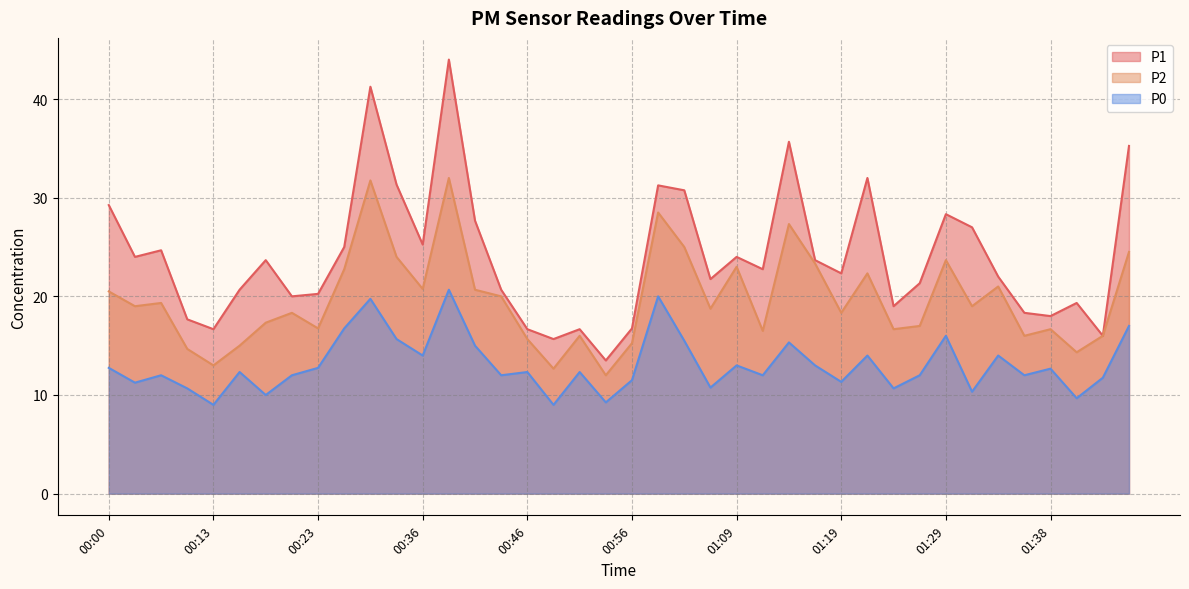

True or false: P1 and P0 cross at least once.

False